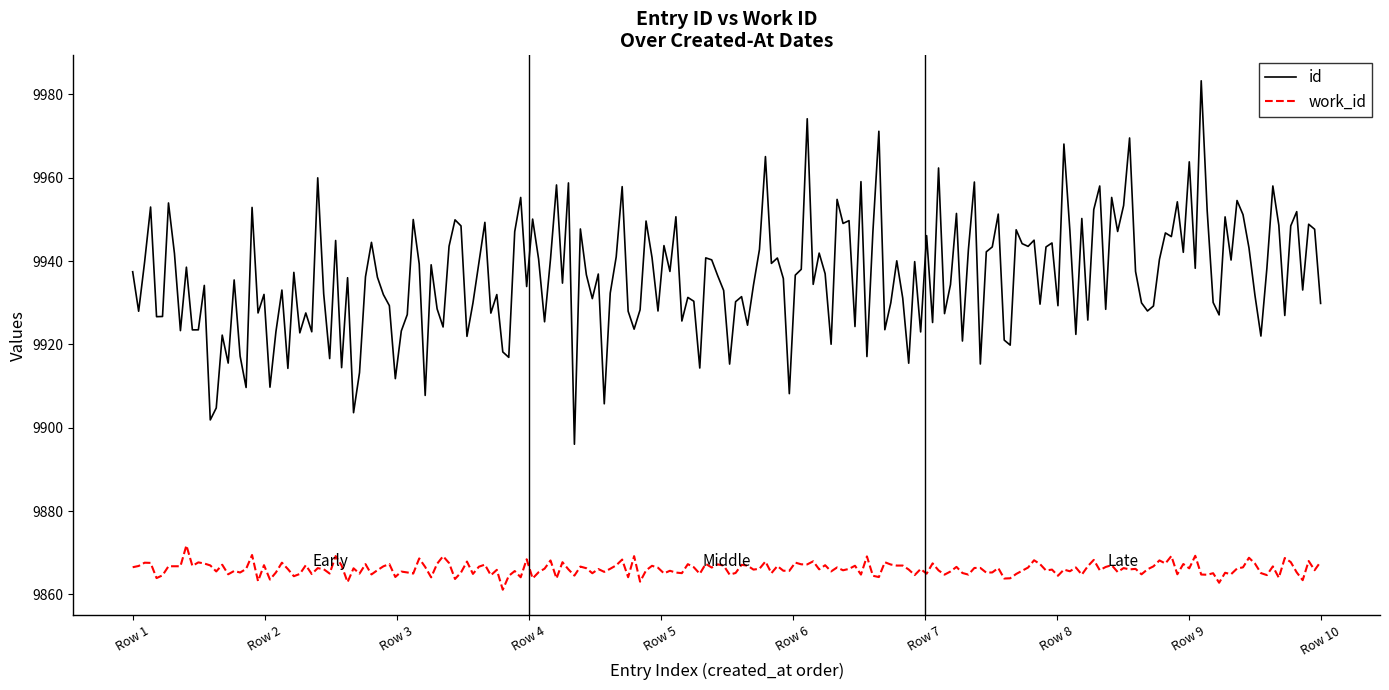

Which series has the largest total across all categories?

id